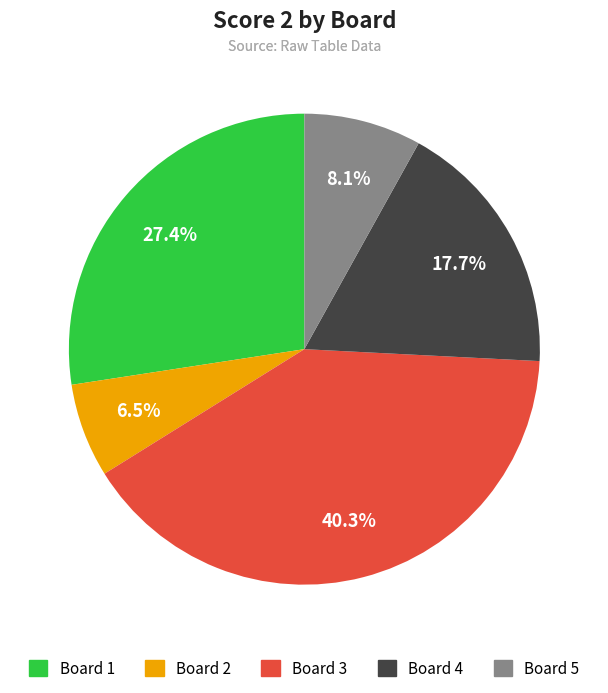

How many segments does this pie chart have?

5